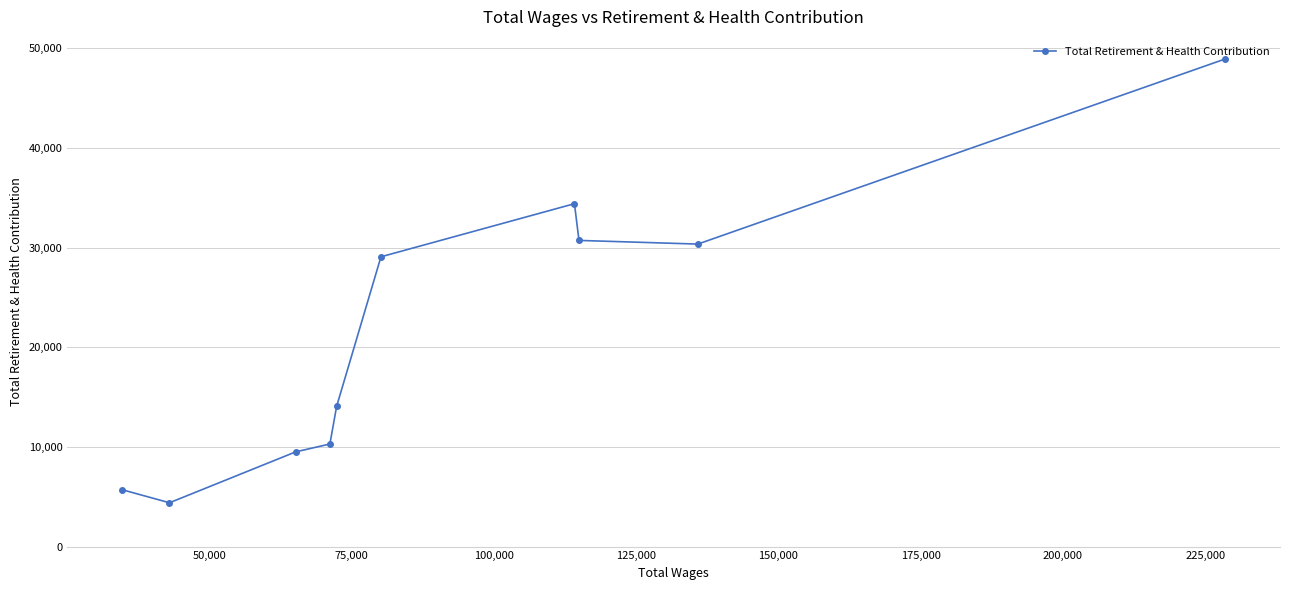

What is the difference between the second highest and minimum values?

30002